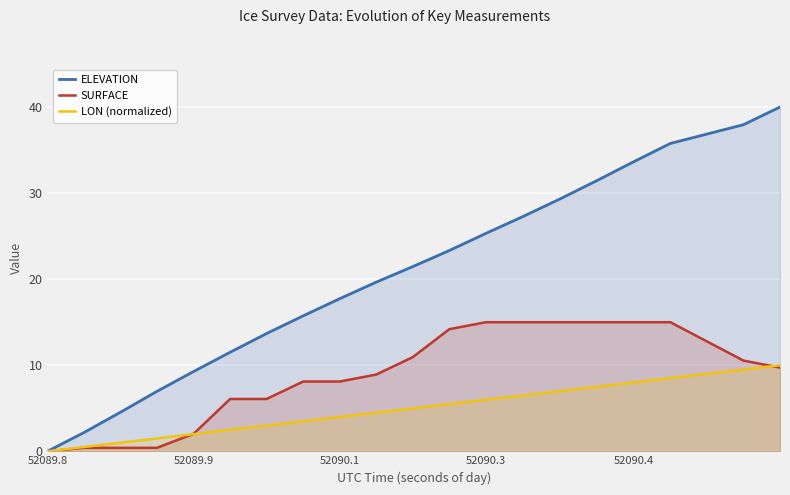

List the series in order of their overall mean, lowest first.

LON (normalized), SURFACE, ELEVATION